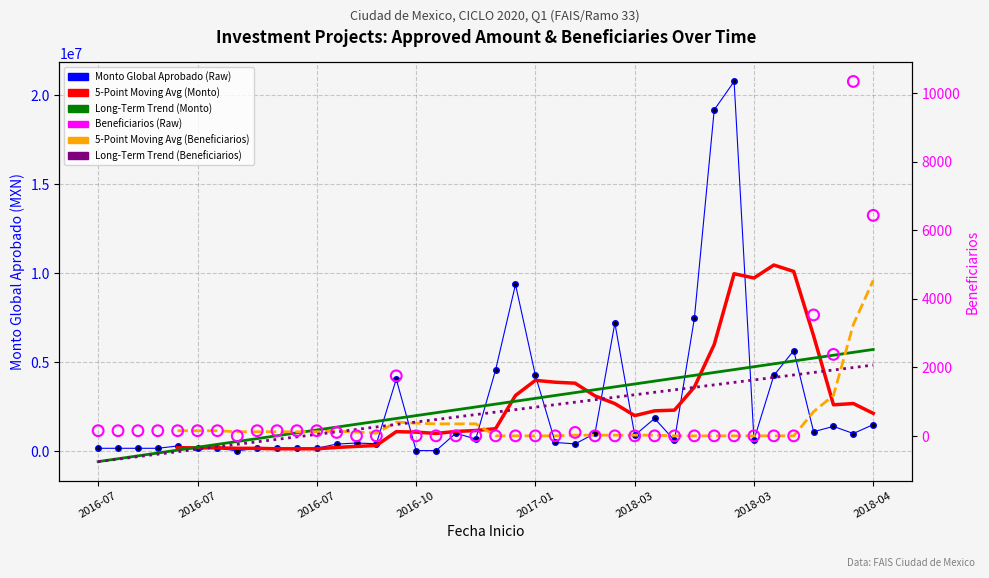

Which series reaches the minimum Y coordinate?

Long-Term Trend (Monto)